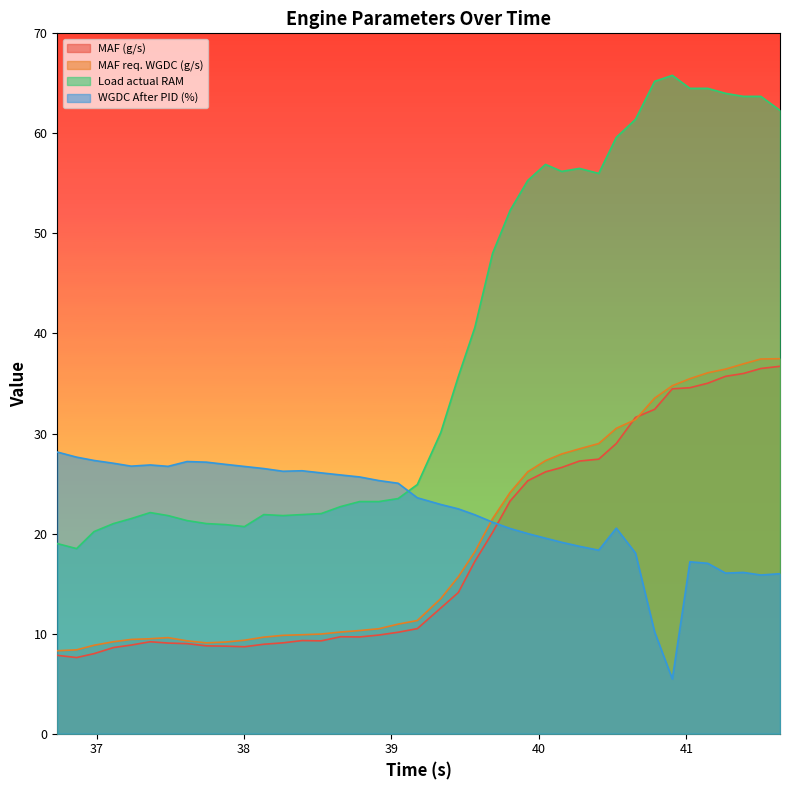

Is it true that MAF (g/s) equals 34.5 at 40.904?

True